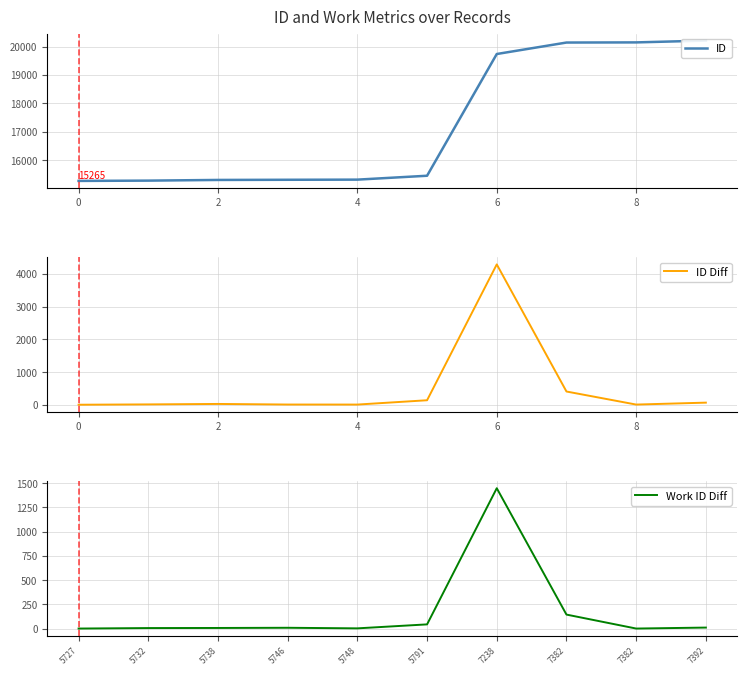

At which category does ID Diff reach its first local peak?

2